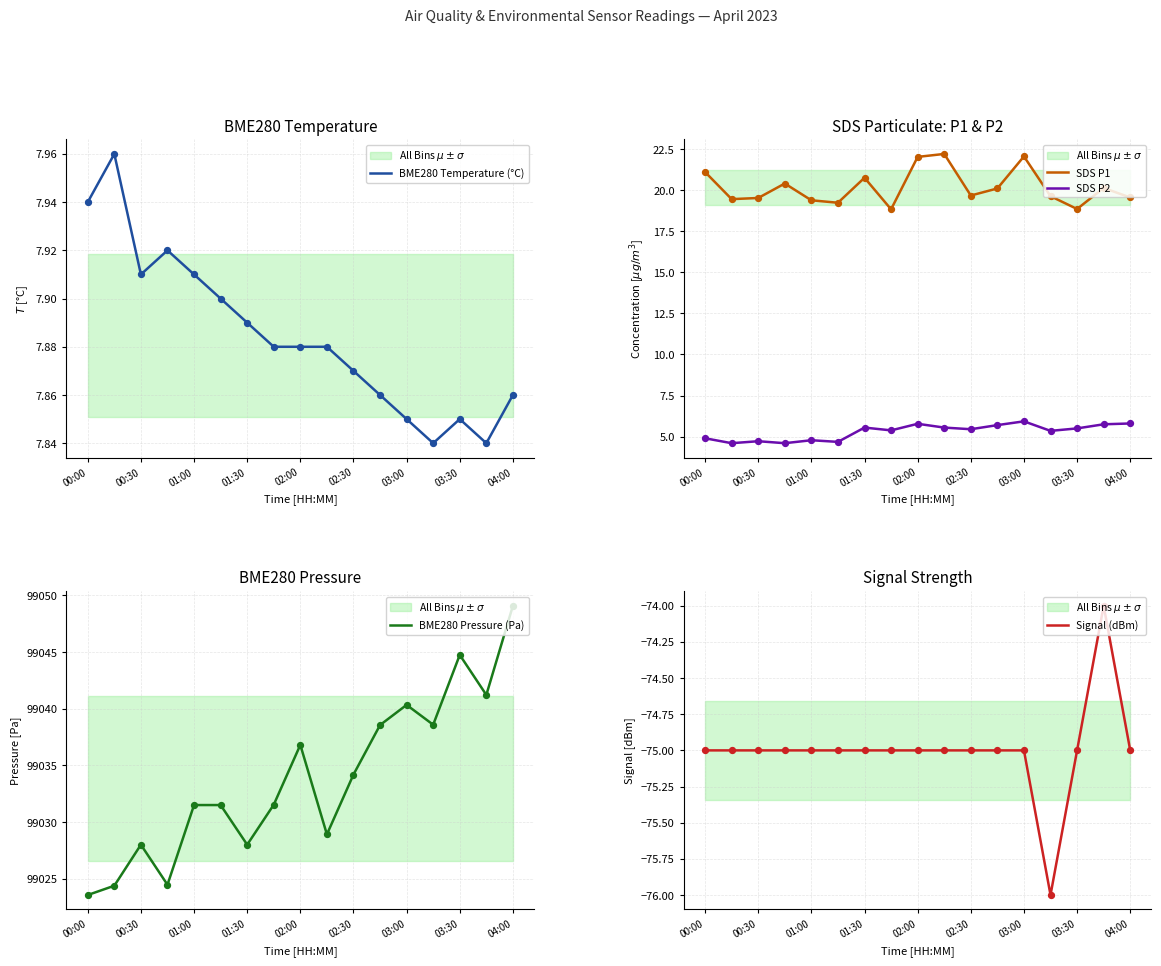

Which series has the largest total across all categories?

BME280 Pressure (Pa)